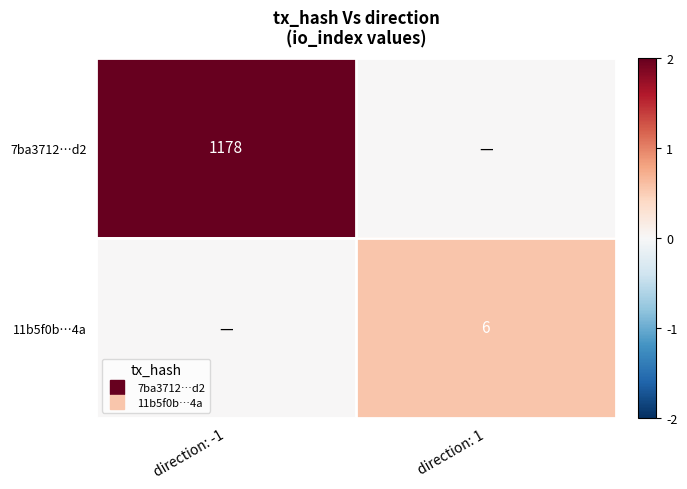

Is the value of 11b5f0b…4a at direction: 1 greater than the value of 7ba3712…d2 at direction: -1?

No